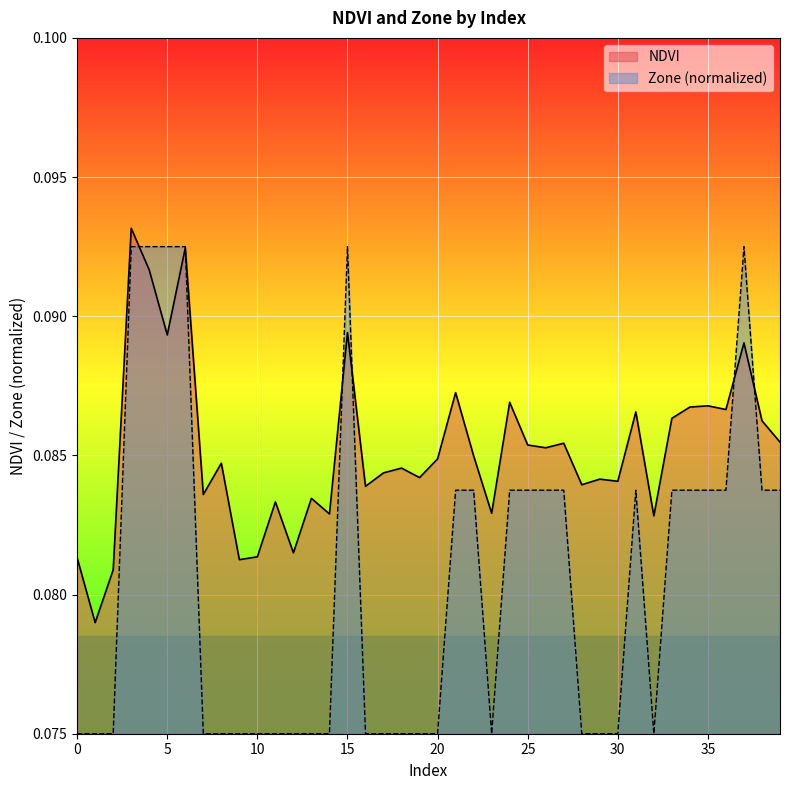

Which series has the widest spread of values?

Zone (normalized)